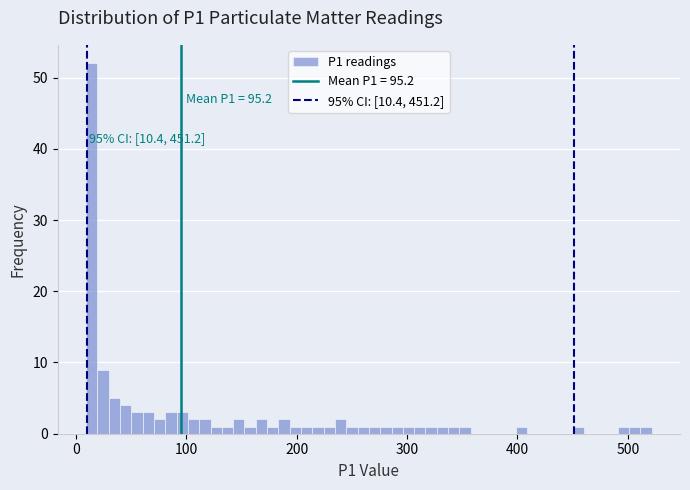

Read against the x-axis, roughly where is the centre of the tallest bar?

10